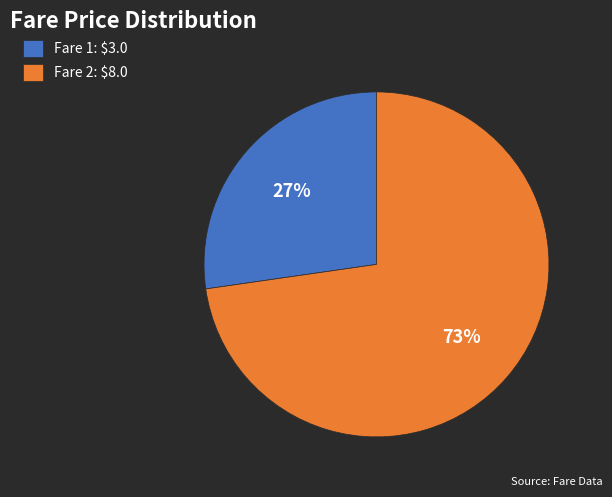

True or false: Fare 2 accounts for 73% of the total.

True